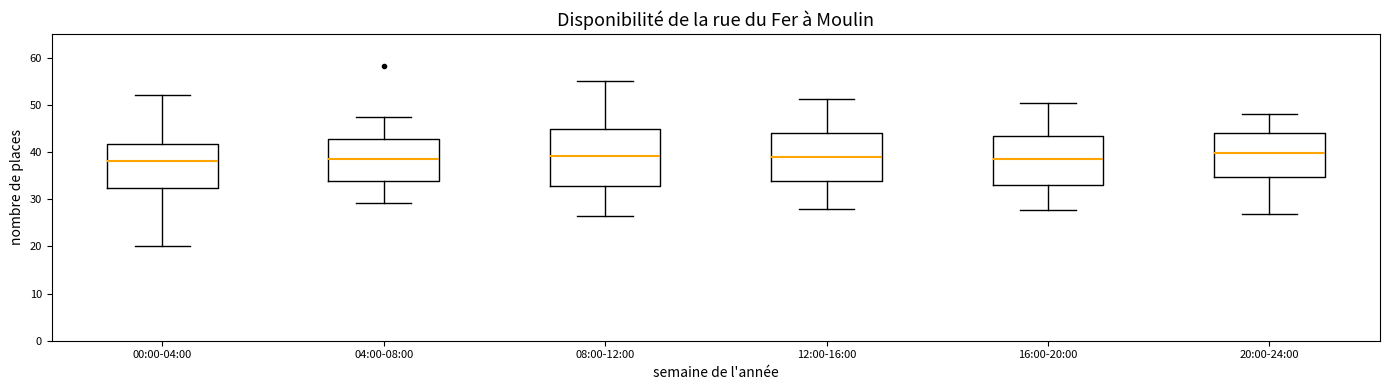

Comparing the boxes themselves (not the whiskers), which one is the tallest?

08:00-12:00